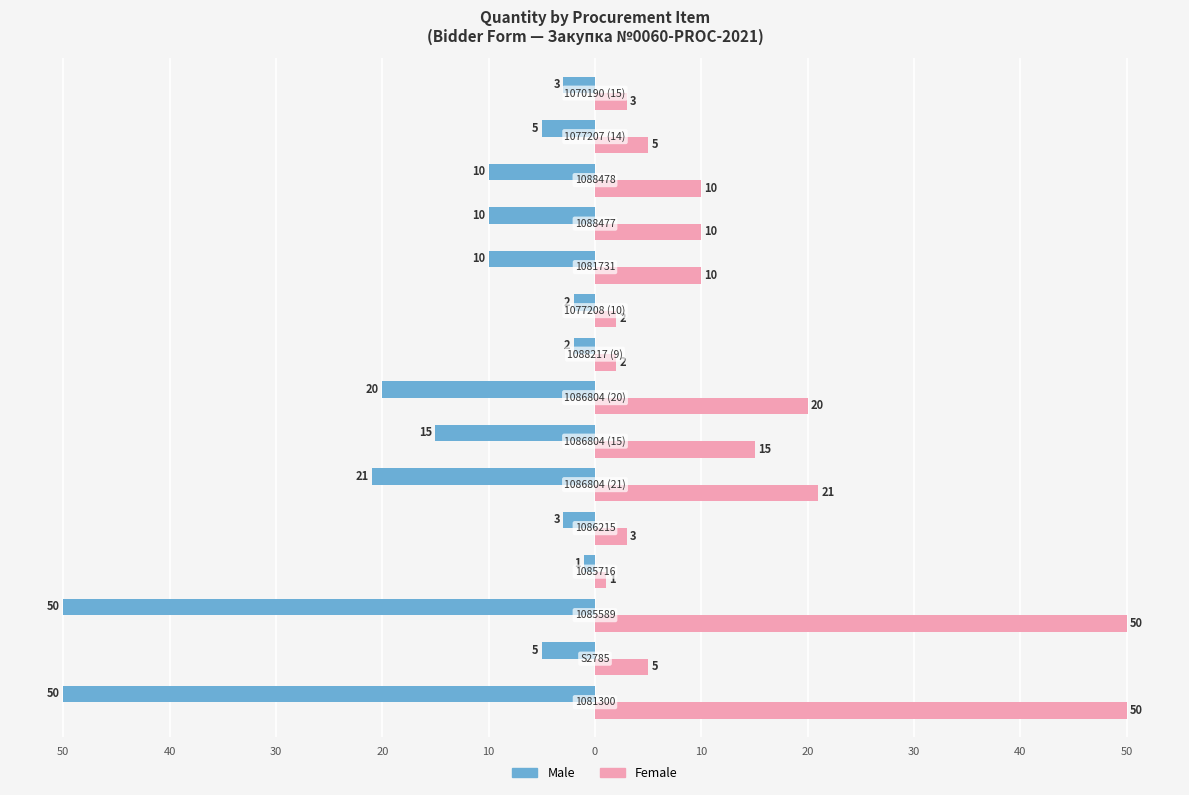

Rank the series by their maximum value, from highest to lowest.

Female, Male